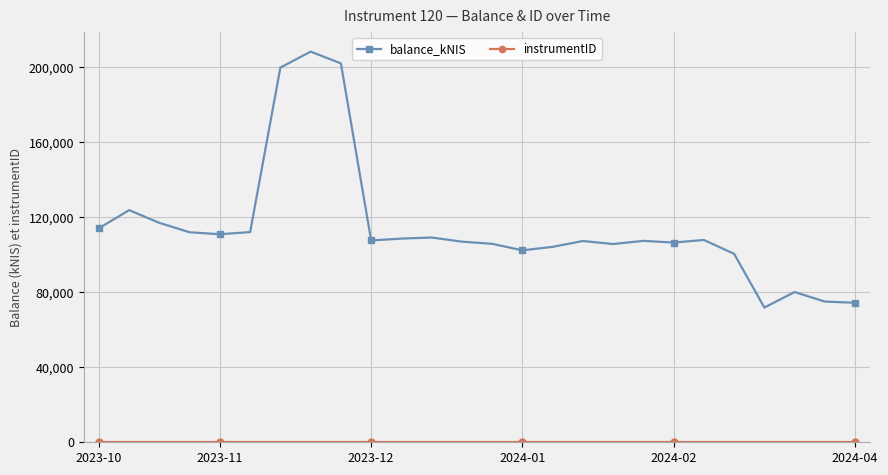

At how many categories does at least one series exceed 30902?

26